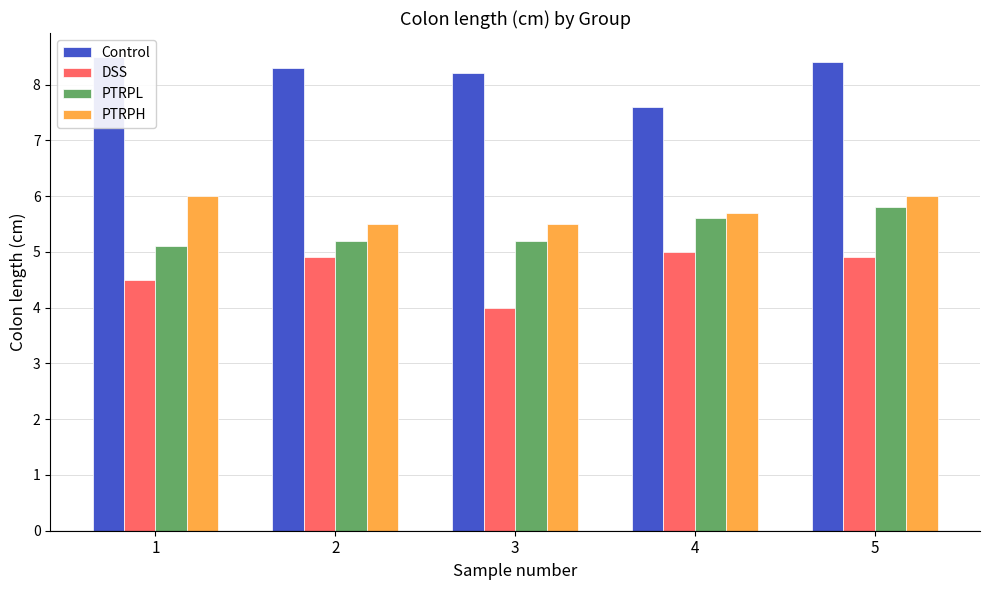

Reading left to right, extract all data points from this chart.

Control: 8.5	8.3	8.2	7.6	8.4
DSS: 4.5	4.9	4.0	5.0	4.9
PTRPL: 5.1	5.2	5.2	5.6	5.8
PTRPH: 6.0	5.5	5.5	5.7	6.0